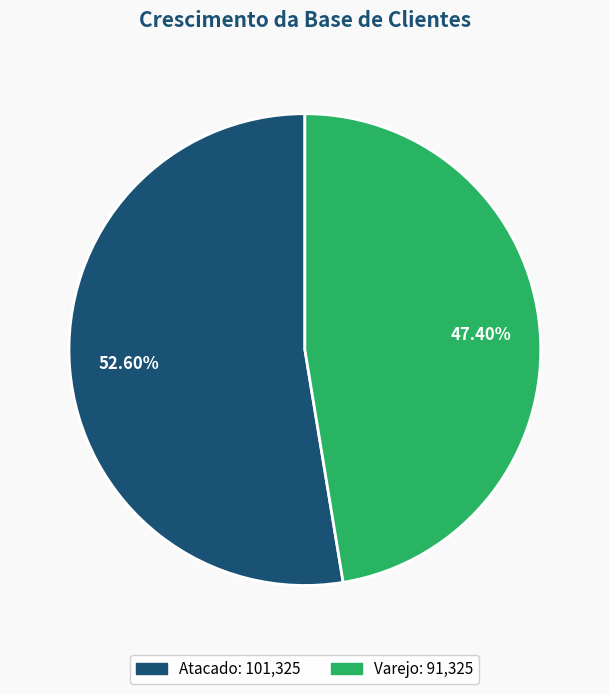

Combined, do Atacado and Varejo account for over 50%?

Yes